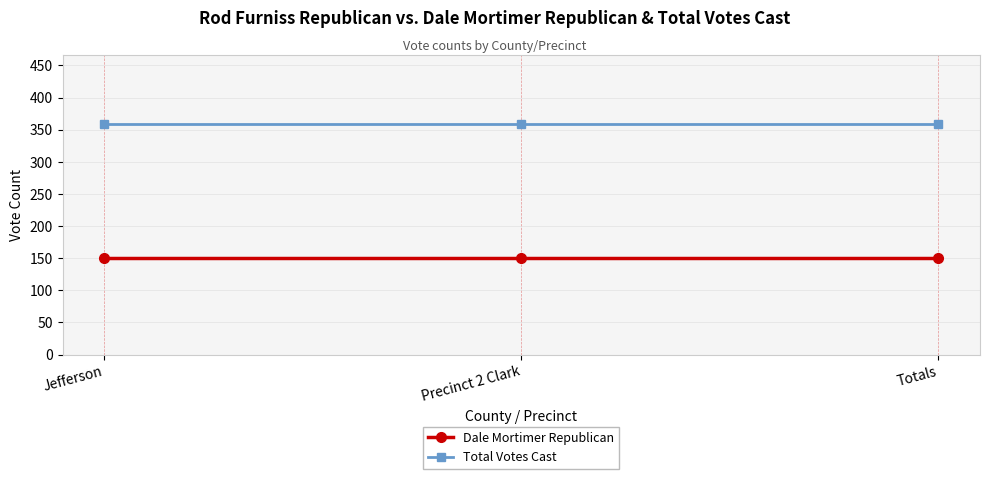

What is the label of the 2nd point from the left?

Precinct 2 Clark